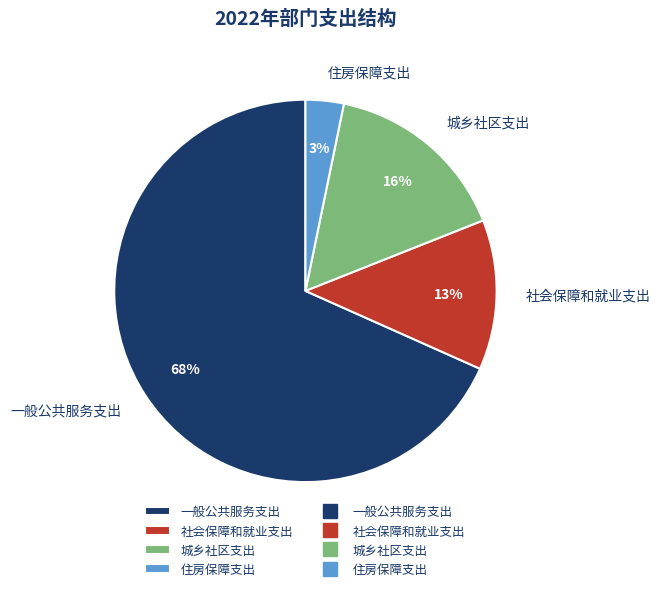

Between 社会保障和就业支出 and 一般公共服务支出, which is larger?

一般公共服务支出